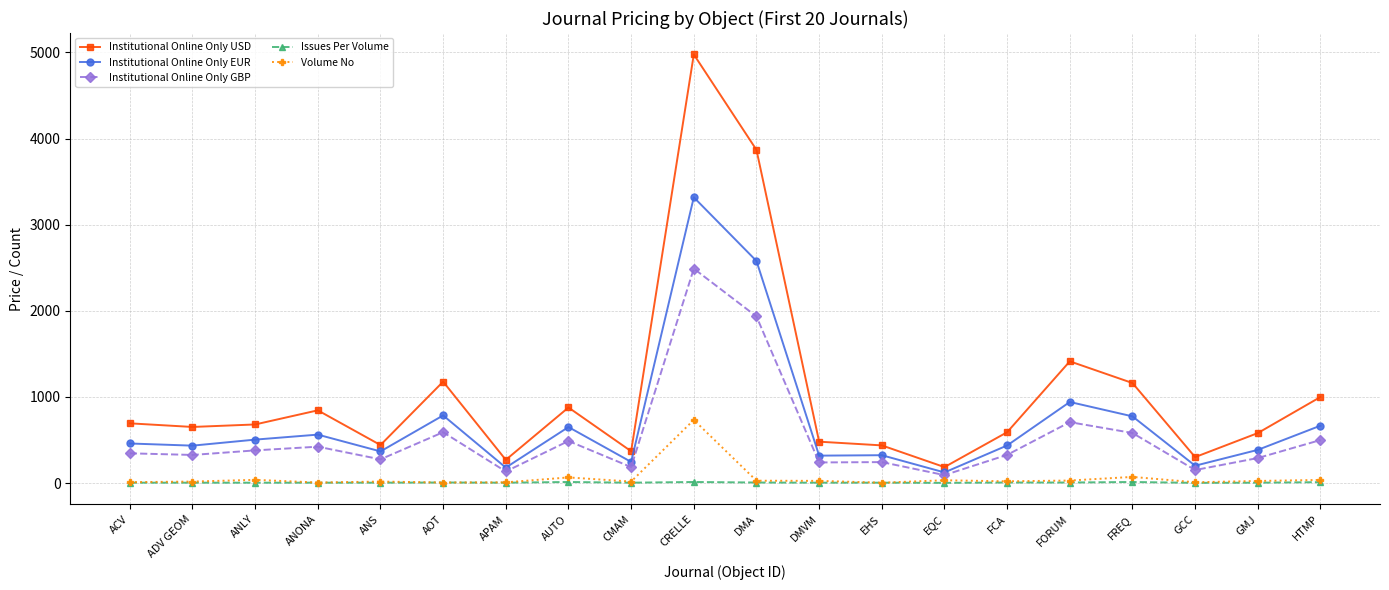

How many lines are shown in the chart?

5